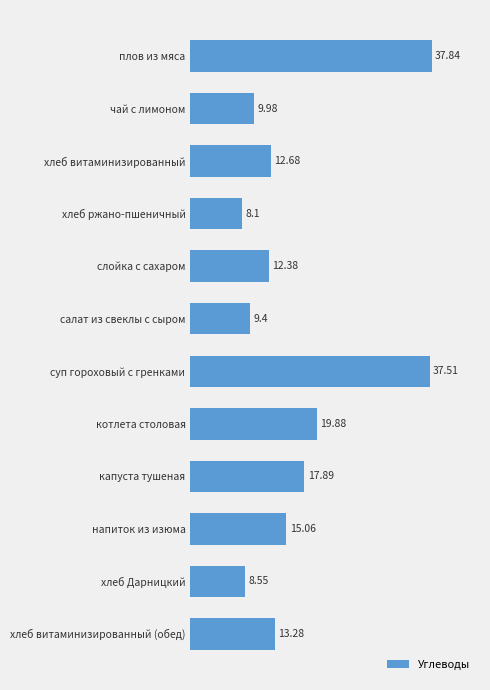

Which category has the lowest value across all series?

хлеб ржано-пшеничный